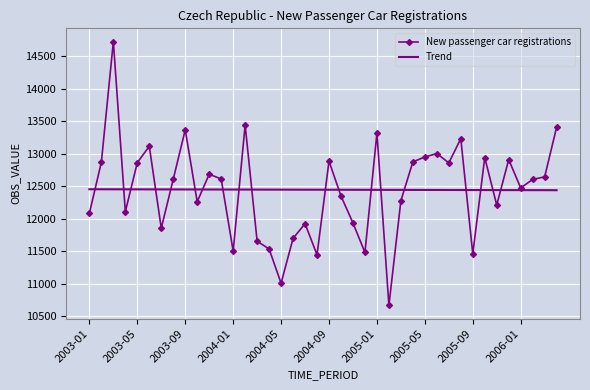

What is the minimum value for Trend?

12442.0